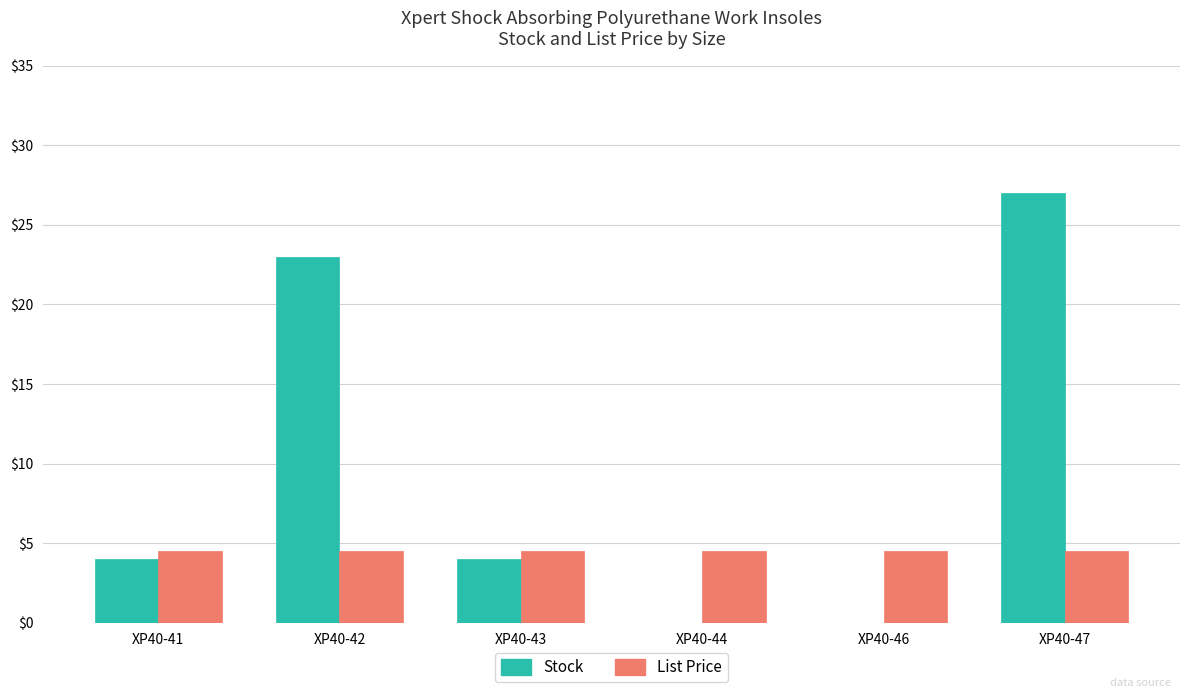

What is the sum of all List Price values?

27.0